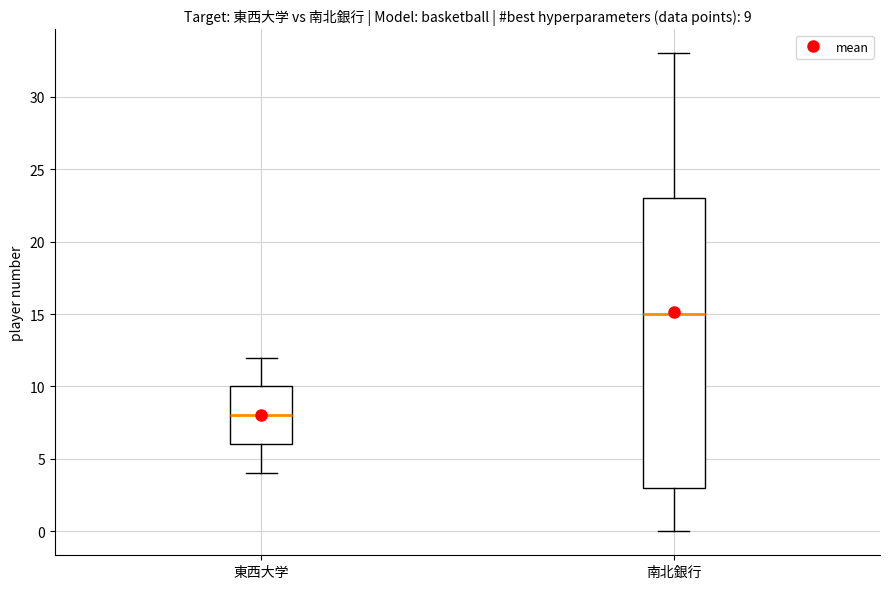

Which box is the tallest, from its lower edge to its upper edge?

南北銀行